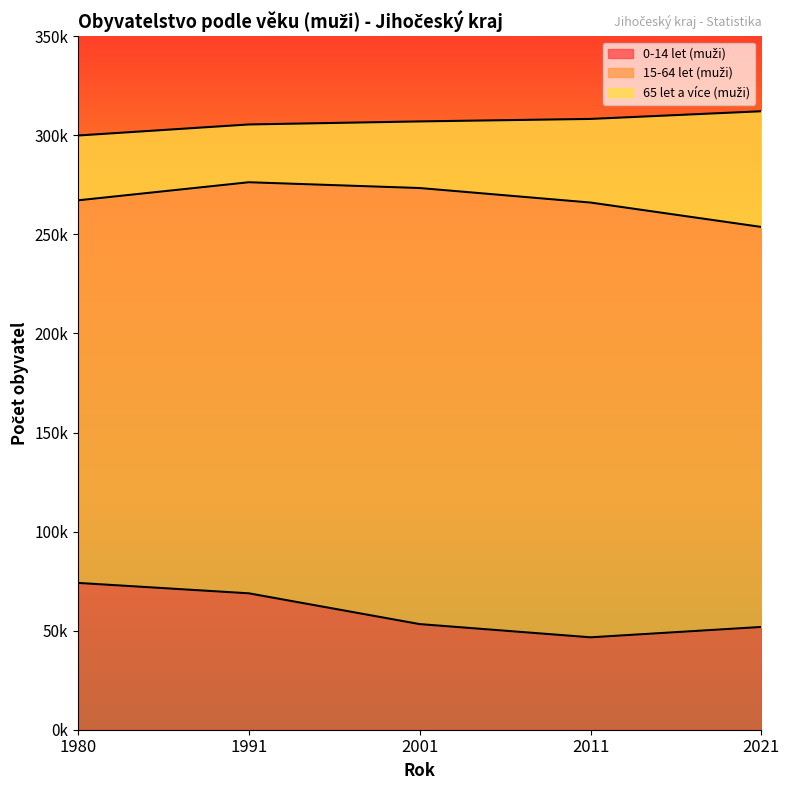

True or false: 0-14 let (muži) and 15-64 let (muži) intersect in this chart.

False